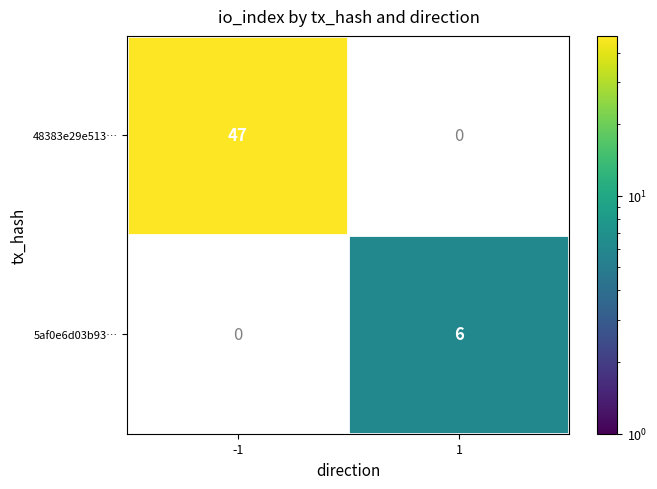

The 48383e29e513… series shows 69 at -1. True or false?

False